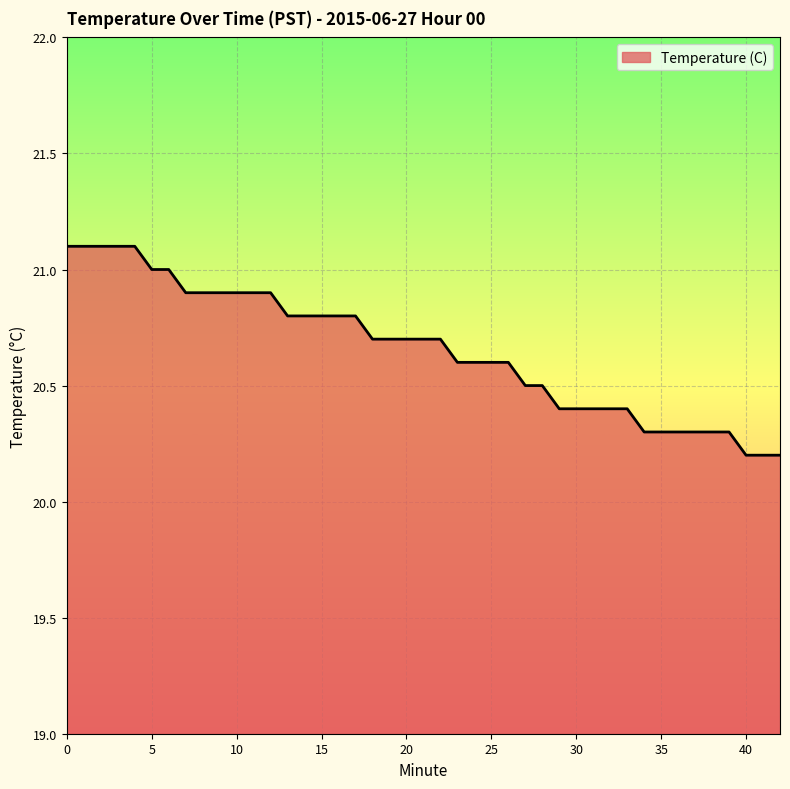

What is the difference between the maximum and minimum values?

0.9